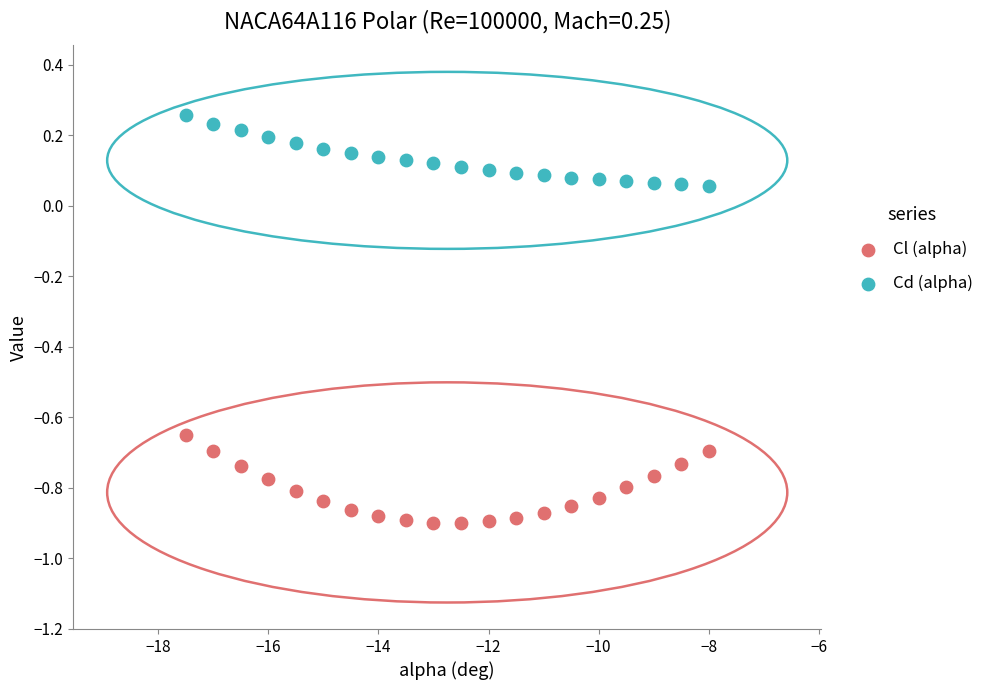

What are all the series names shown in the legend?

Cl (alpha), Cd (alpha)